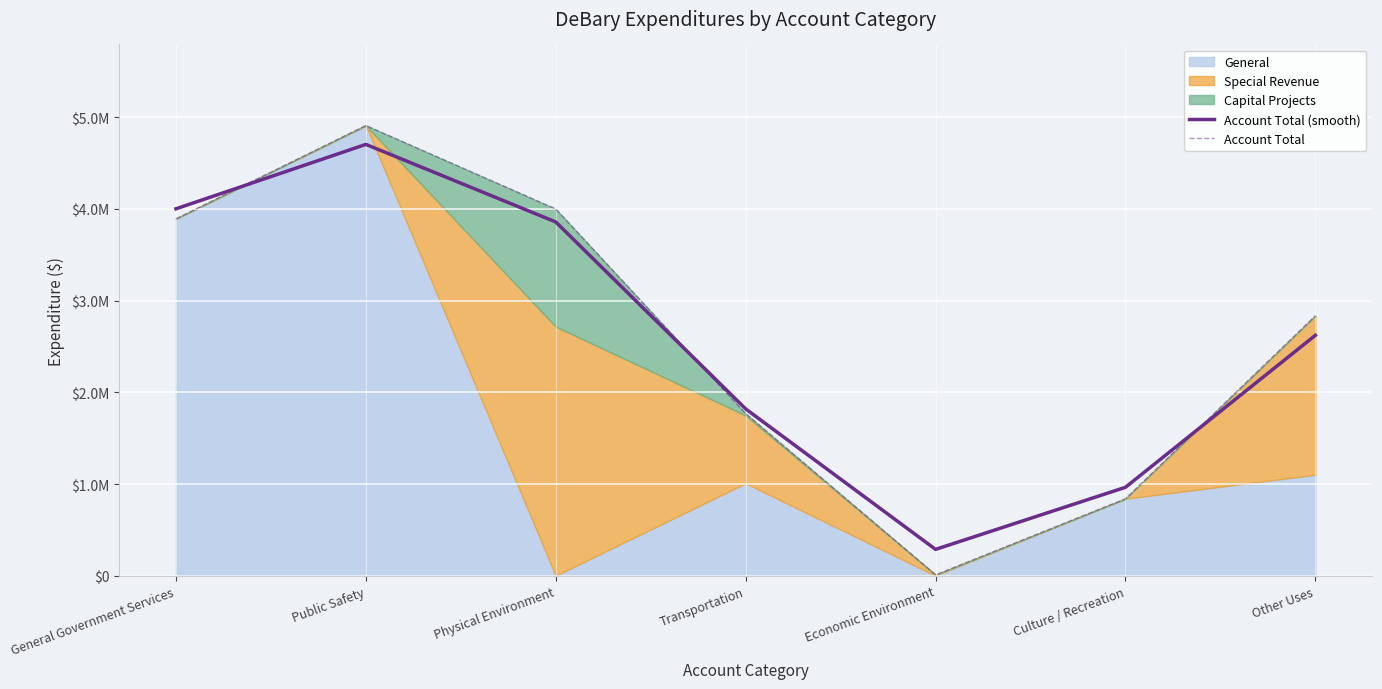

How many lines are shown in the chart?

2